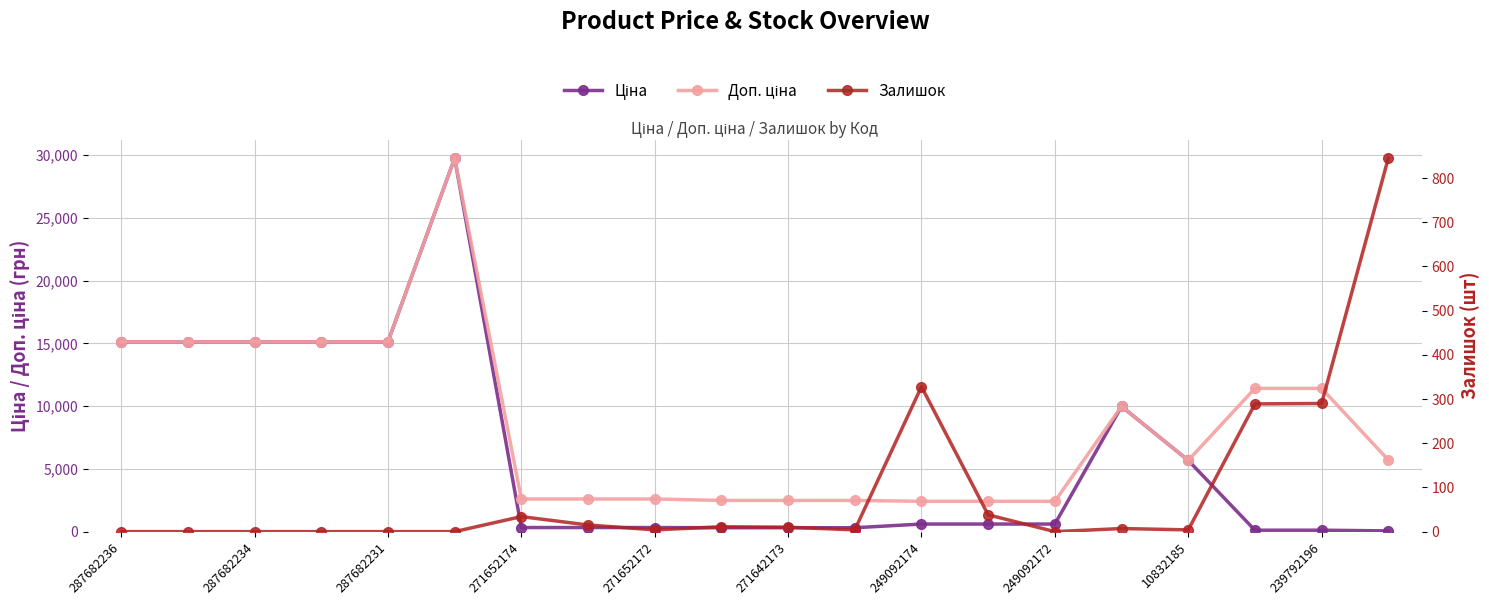

Which series has the largest range (max minus min)?

Ціна